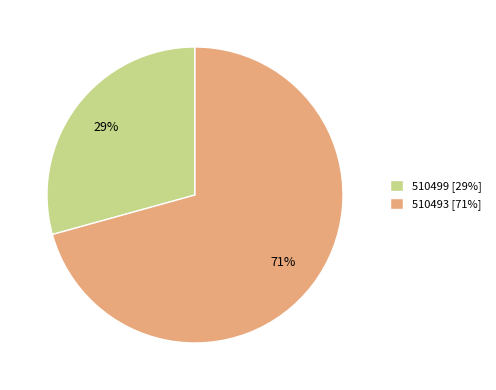

Rank the categories by value from lowest to highest.

510499, 510493